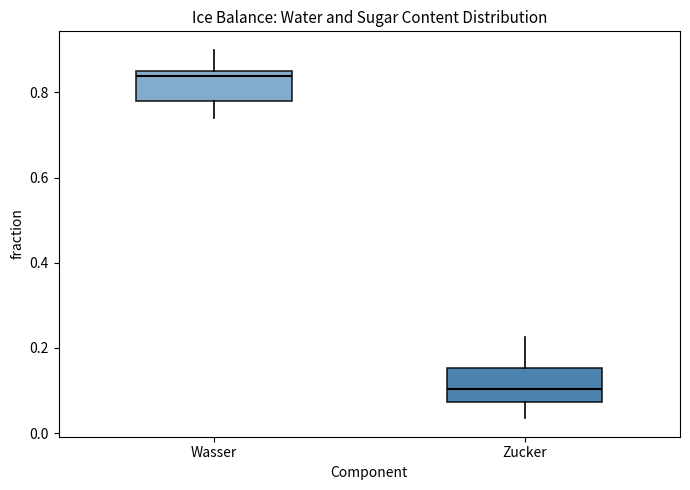

Reading left to right, transcribe this box plot: for each box, give where its median line is, the range the box spans, and where its two whiskers end, as read against the y-axis. The values are not printed on the chart, so give them approximately, as read against the axis.

Wasser: median 0.84, box 0.78 to 0.86, whiskers 0.74 to 0.90
Zucker: median 0.10, box 0.08 to 0.16, whiskers 0.04 to 0.22